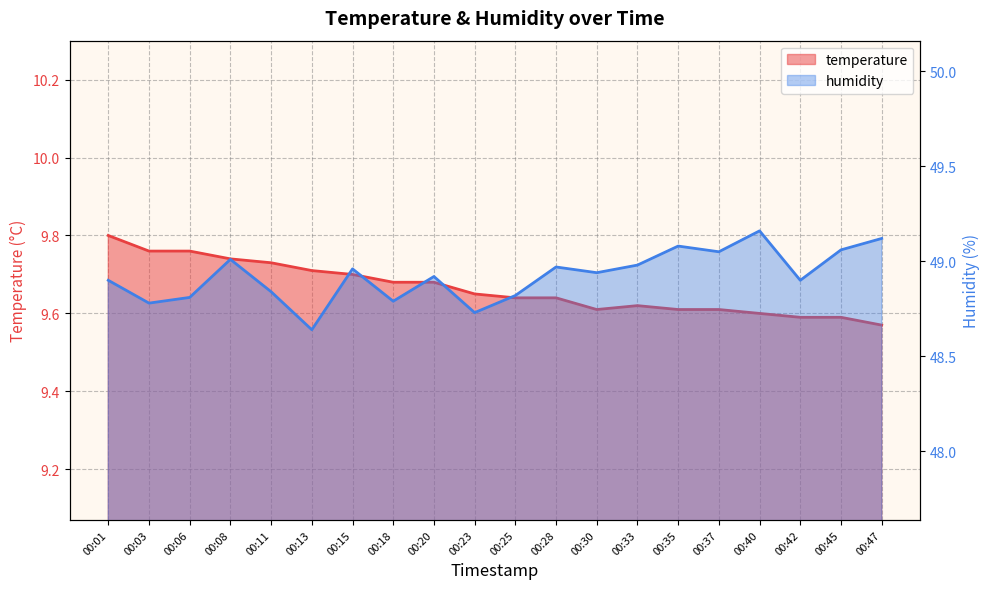

True or false: temperature and humidity intersect in this chart.

False